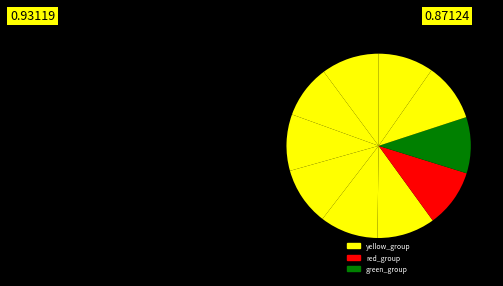

Rank the categories by value from highest to lowest.

8, 4, 6, 5, 3, 0, 2, 7, 9, 1